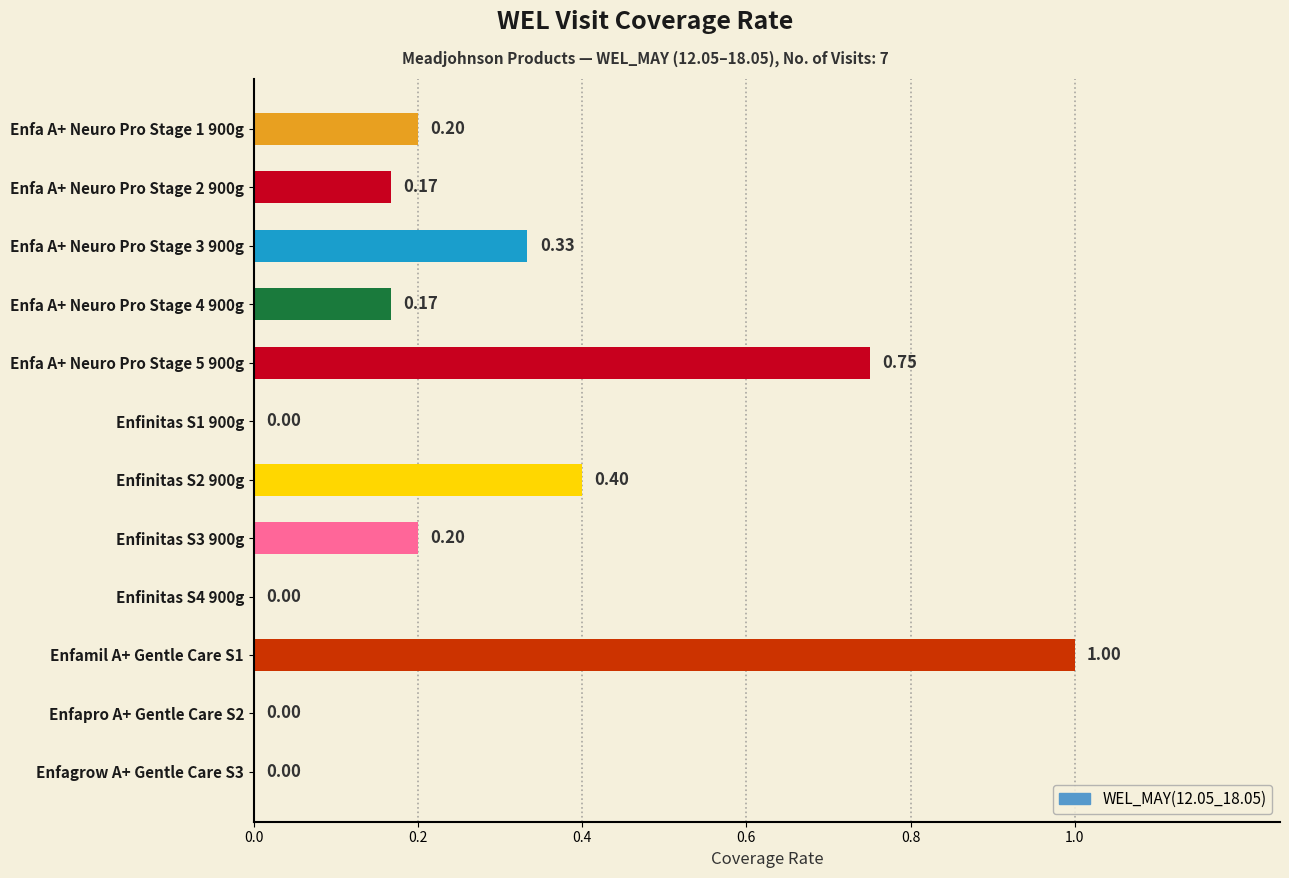

What is the change in value from Enfa A+ Neuro Pro Stage 1 900g to Enfamil A+ Gentle Care S1?

+0.8